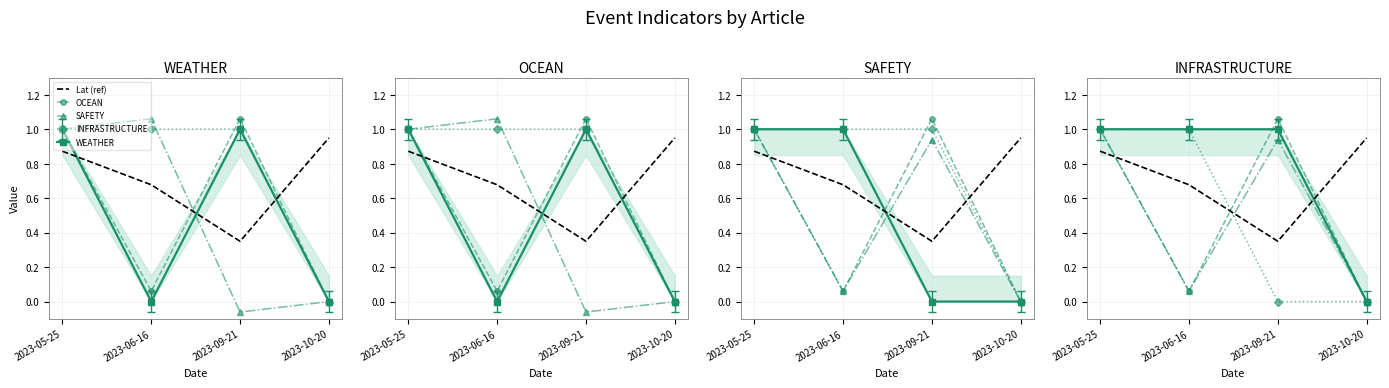

Between 2023-05-25 and 2023-09-21, which series saw the biggest shift?

SAFETY